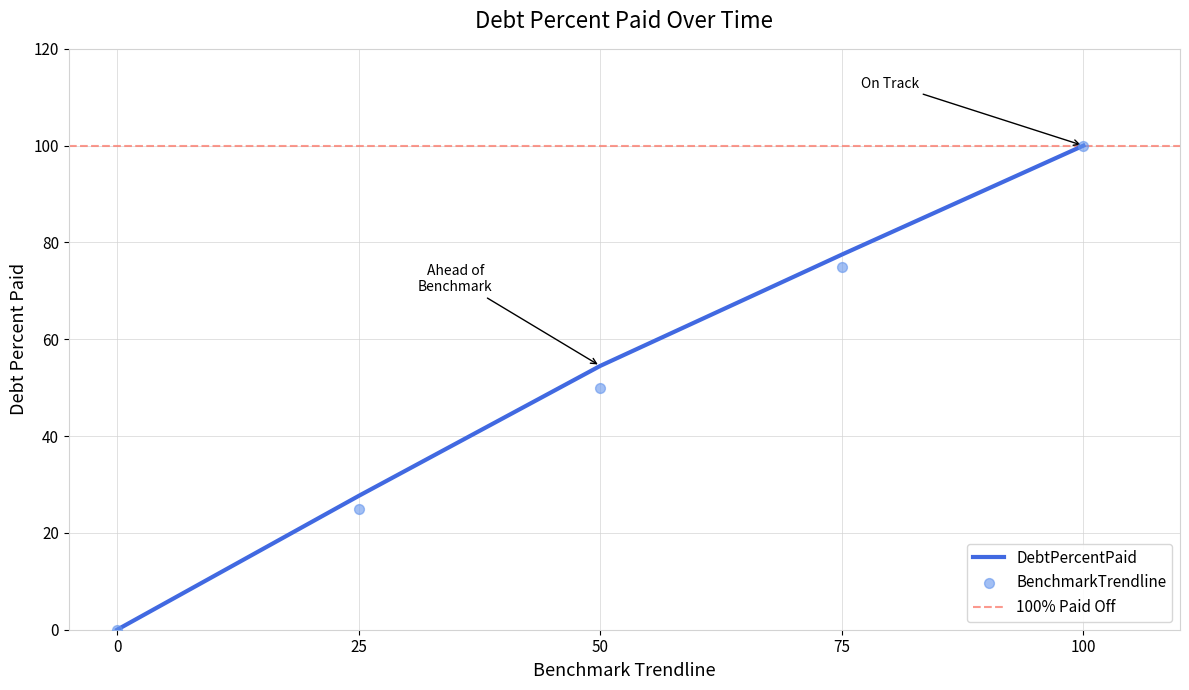

Which series has the widest spread of Y values?

DebtPercentPaid